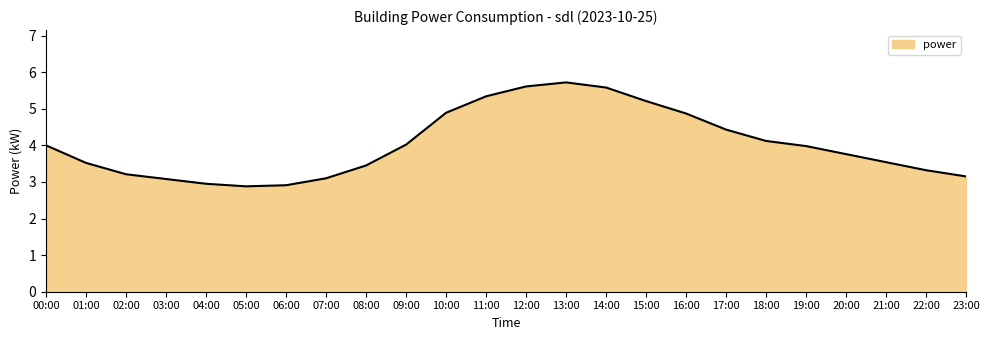

How many series are shown in this chart?

1